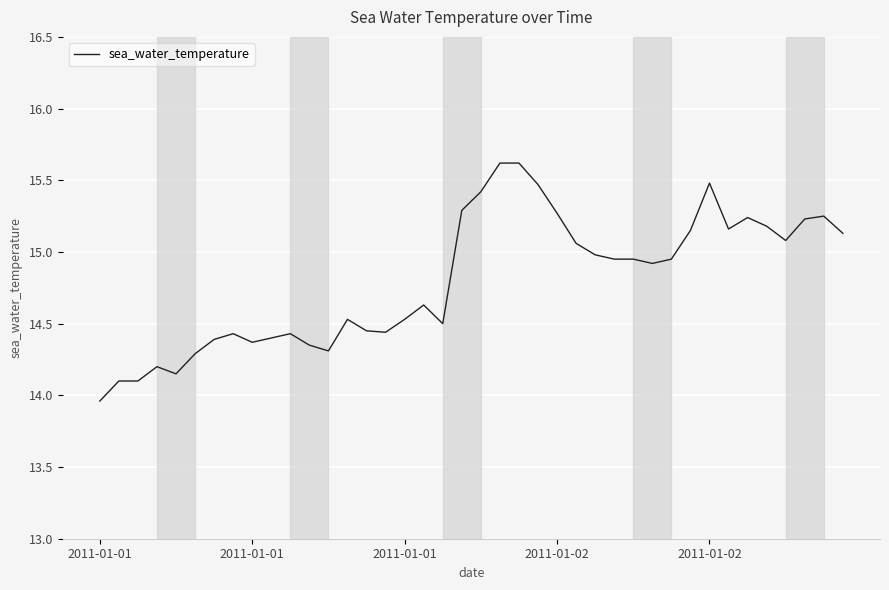

How many values are below 14?

1